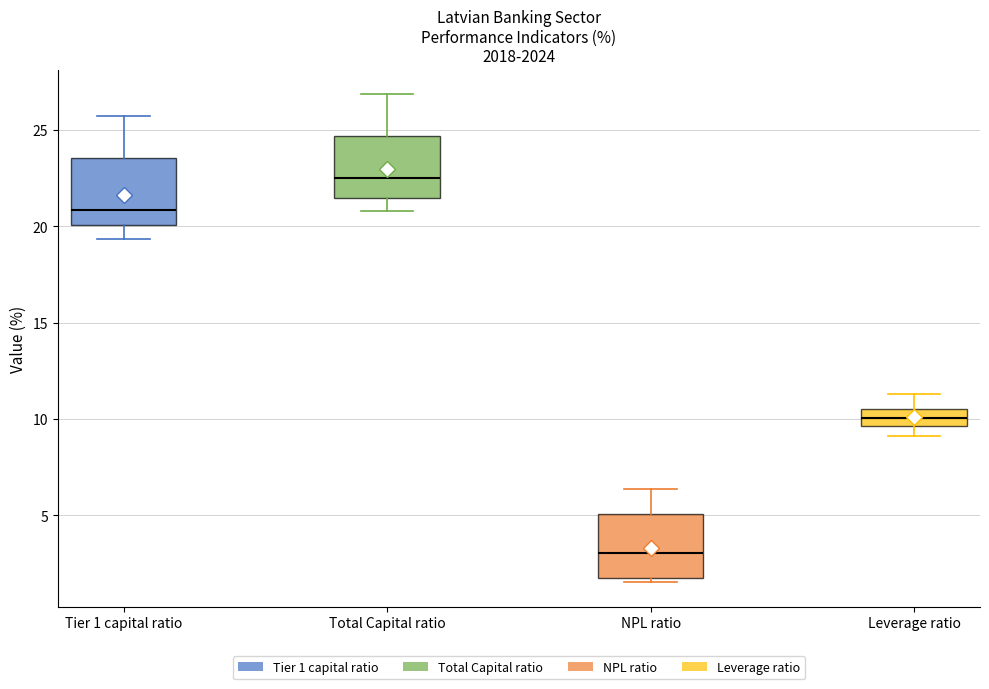

Where is the upper edge of the box for NPL ratio on the y-axis? The values are not printed on the chart, so give them approximately, as read against the axis.

5.0